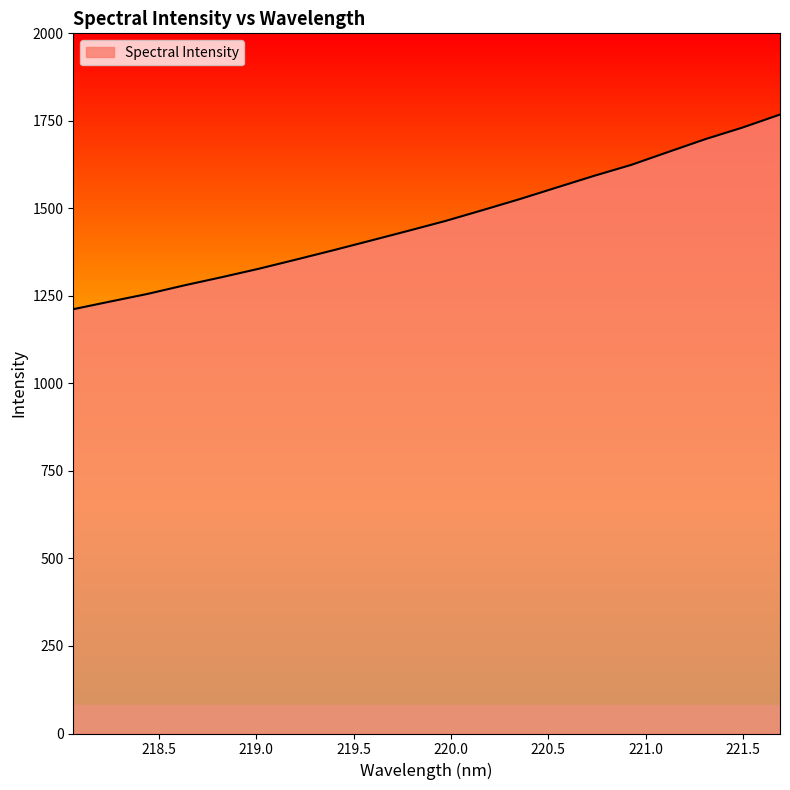

How many values are below 1463?

10